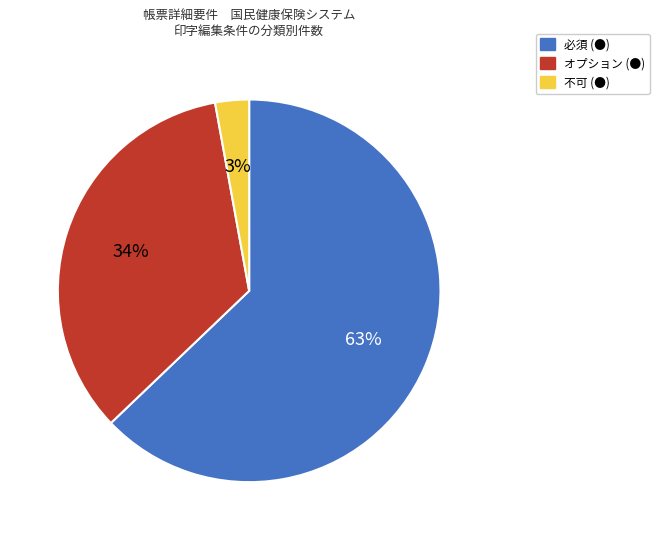

Which slice is the largest?

必須 (●)